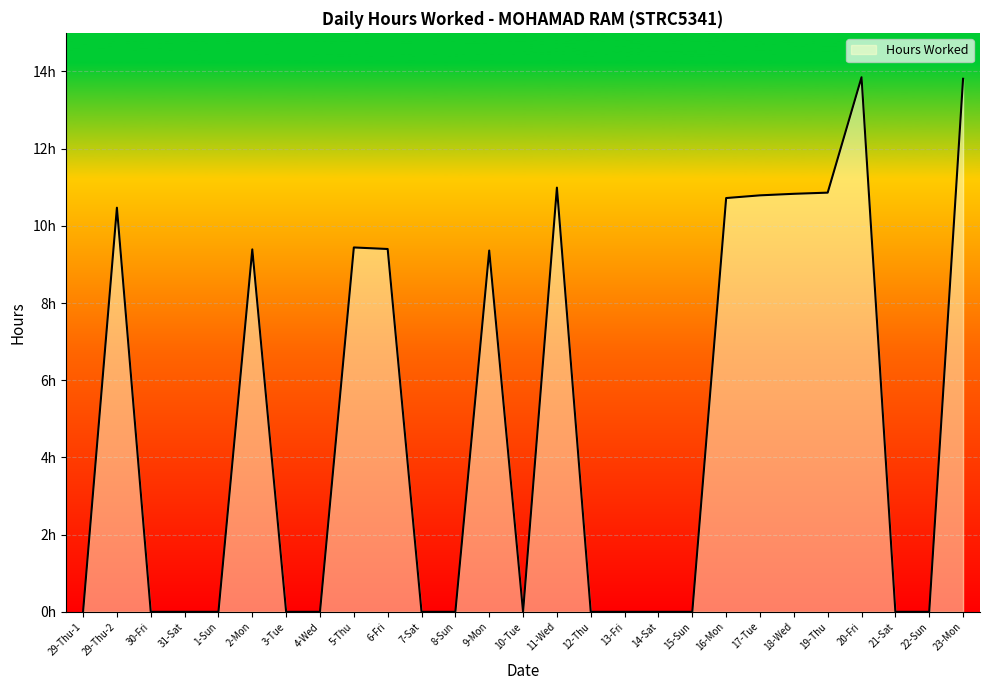

What is the average value?

4.8